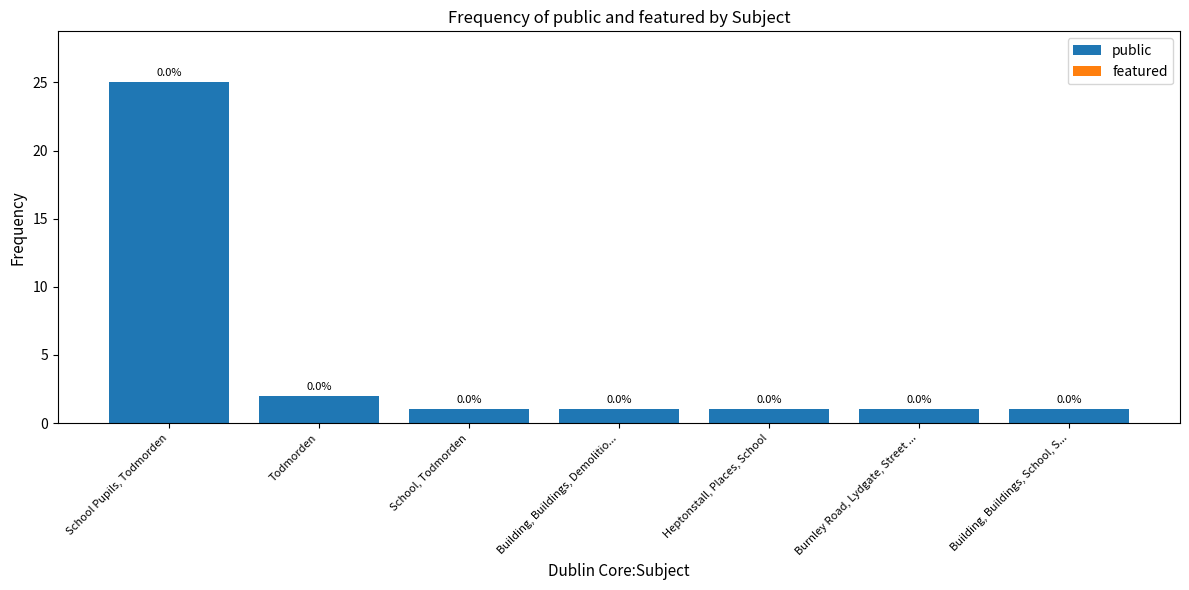

How many bars are there in total?

7